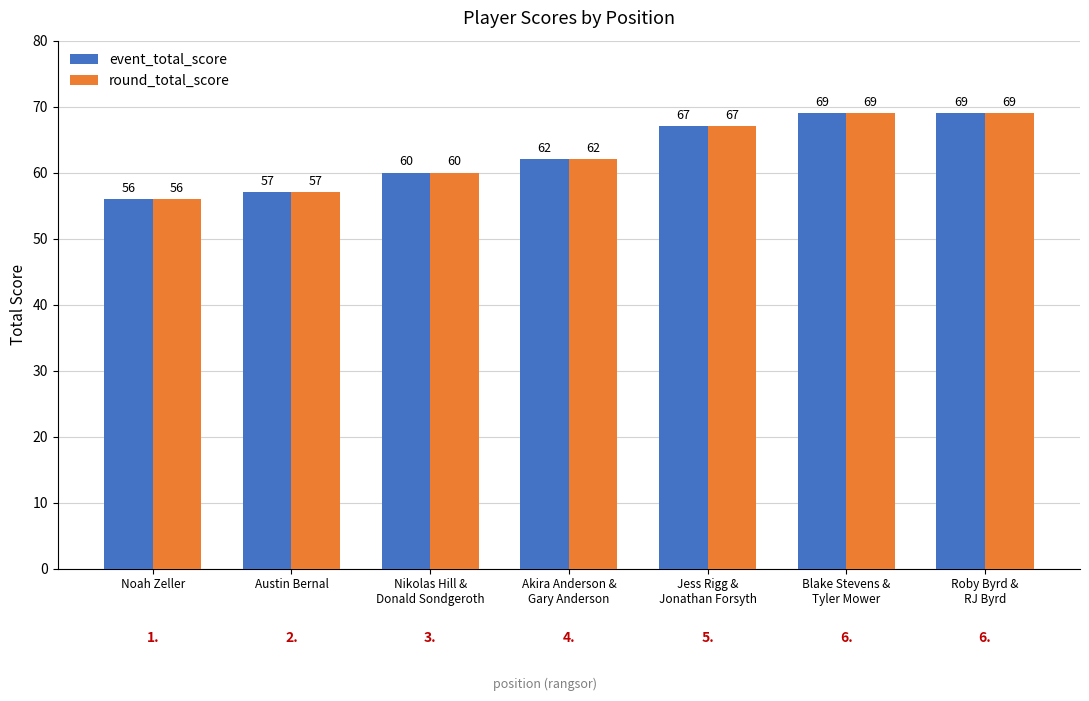

At how many categories does at least one series exceed 66?

3